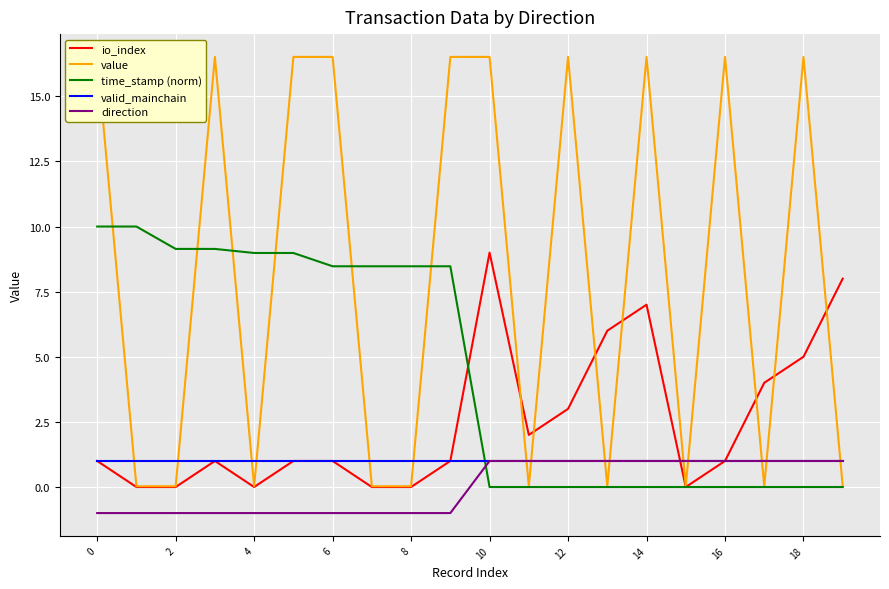

What is the difference between the value values at 16 and 11?

16.5